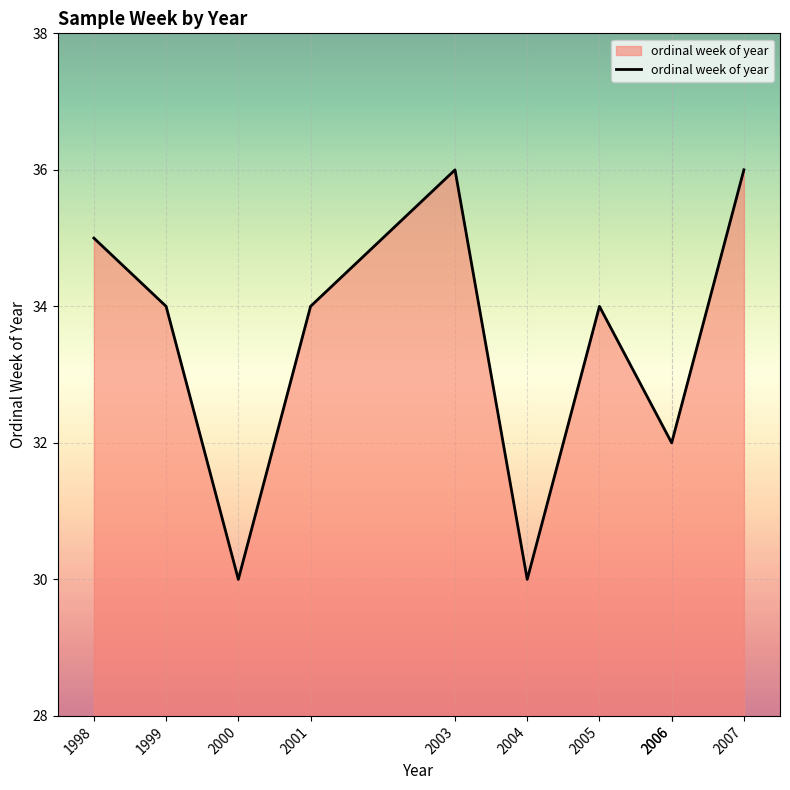

Which label corresponds to the smallest value in the chart?

2000